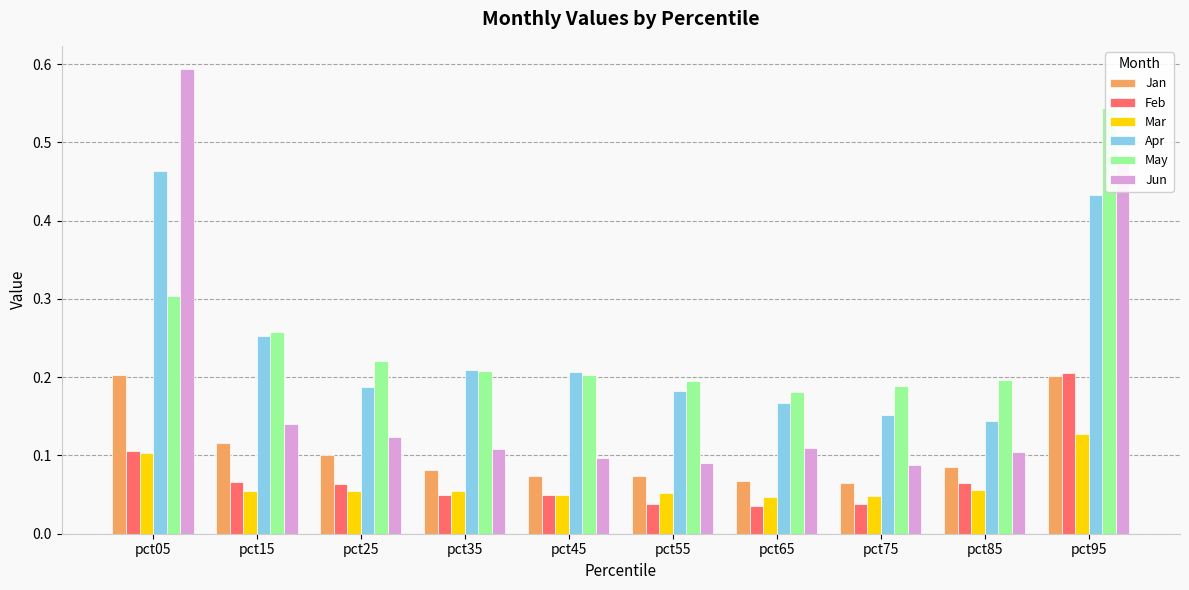

What is the difference between the second highest and second lowest values in the Jun series?

0.4